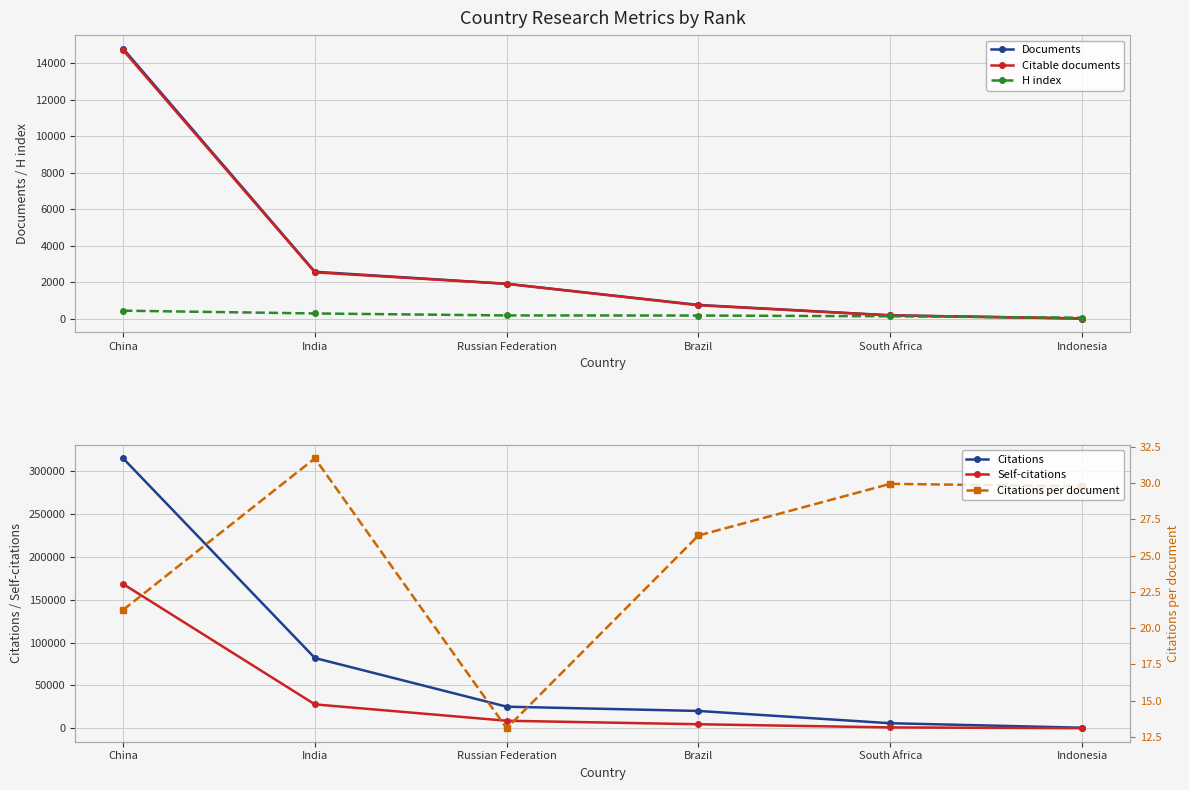

True or false: Self-citations has a value of 1367.8 at South Africa.

False